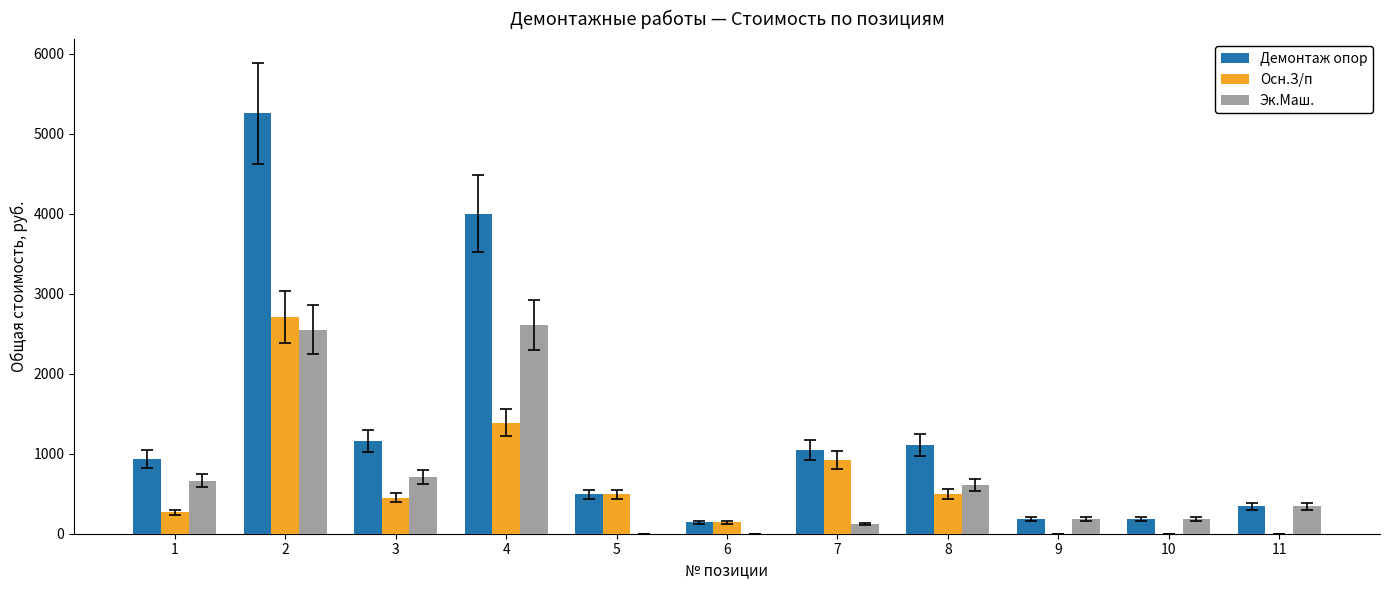

What is the total value across all series at 8?

2222